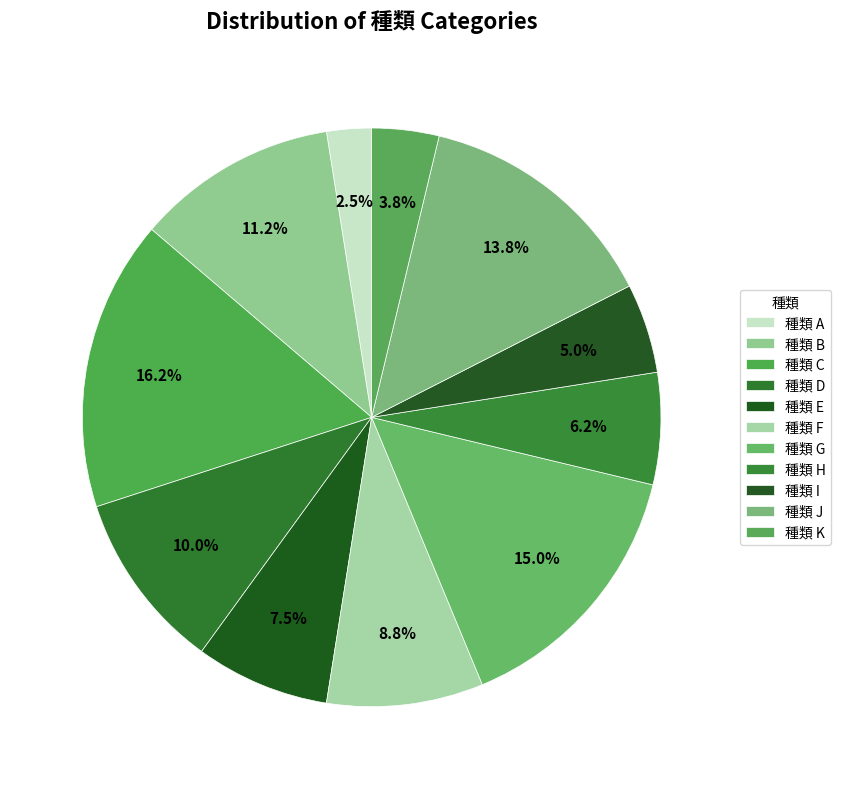

How many segments does this pie chart have?

11